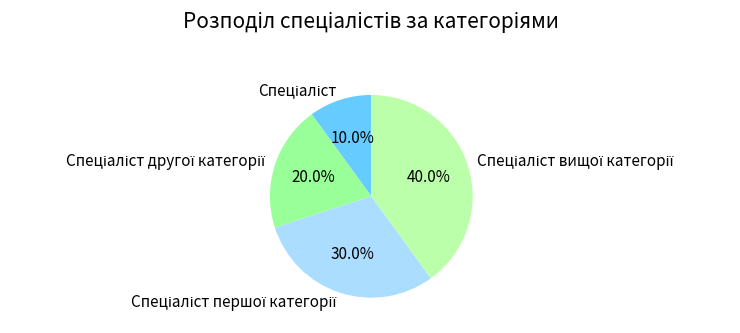

Is there a majority slice in this chart?

No